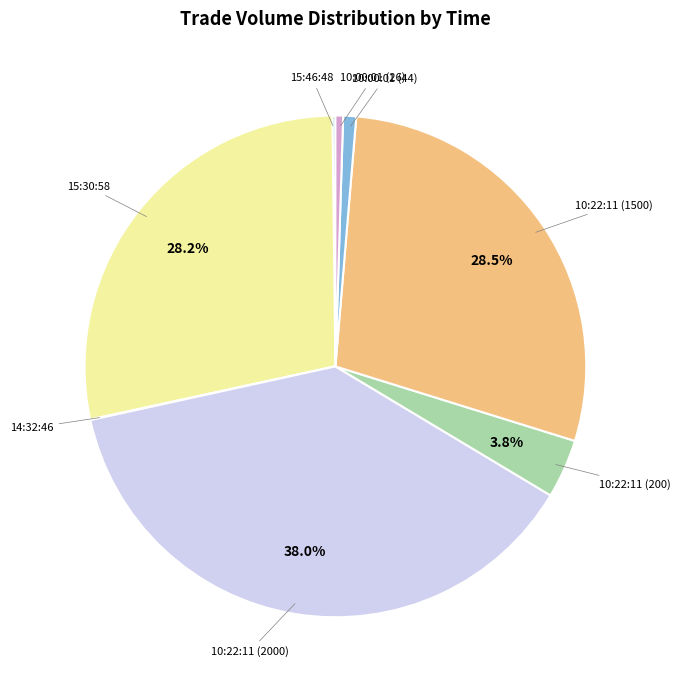

Does 10:22:11 (2000) account for over 50% of the chart?

No